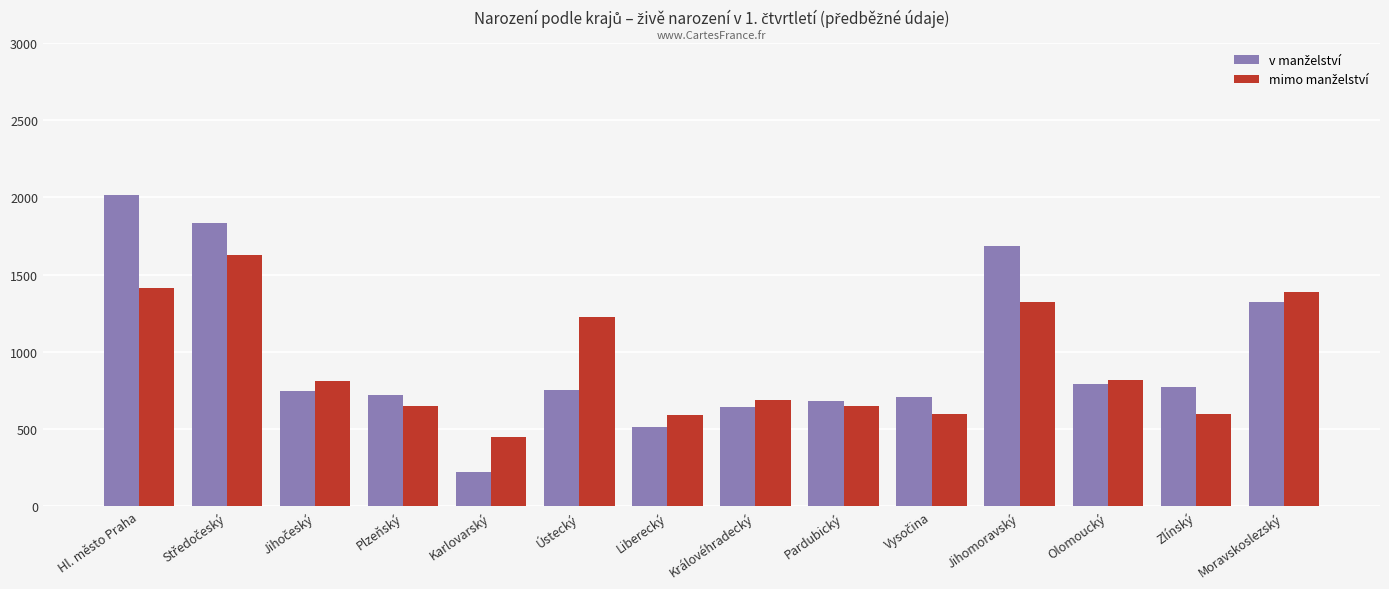

How many categories are shown in the chart?

14